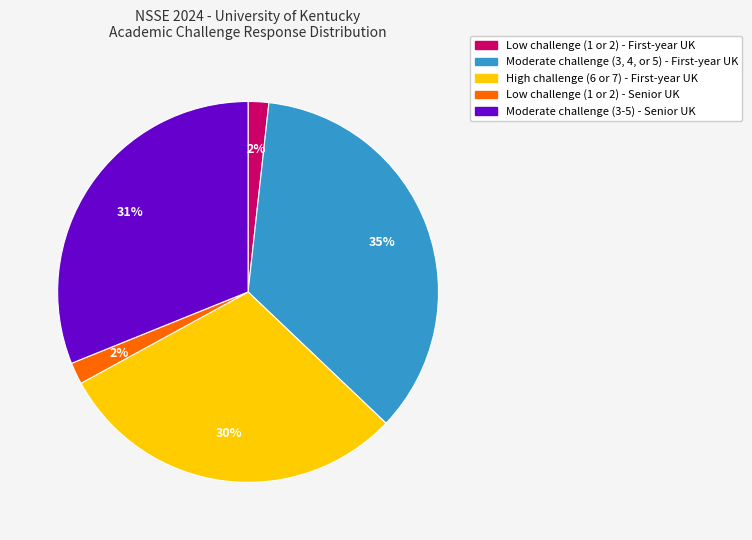

Is there a majority slice in this chart?

No